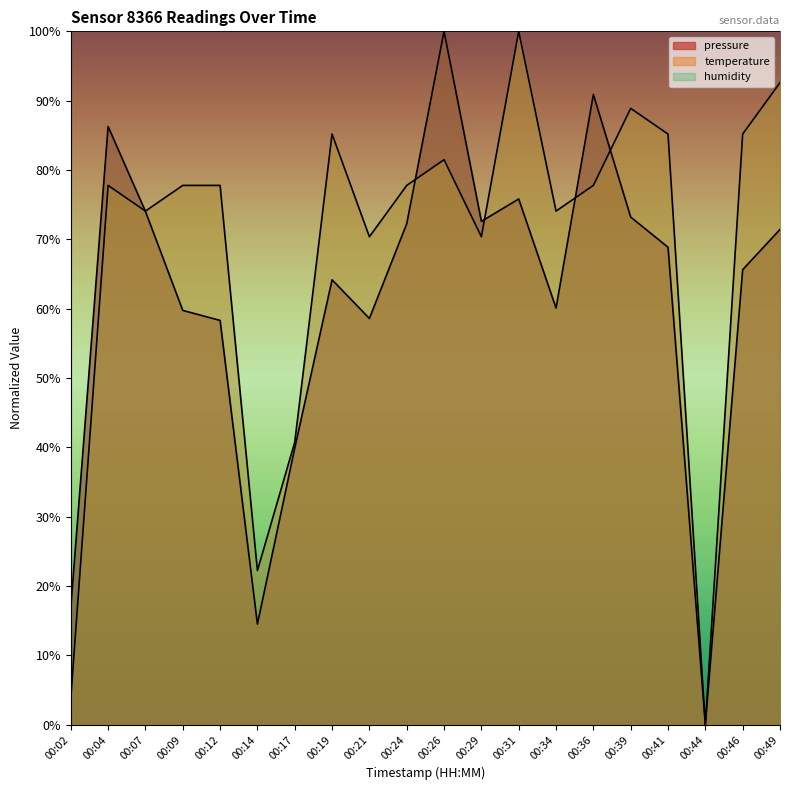

At 00:02, list the series in order from smallest to largest.

temperature, pressure, humidity